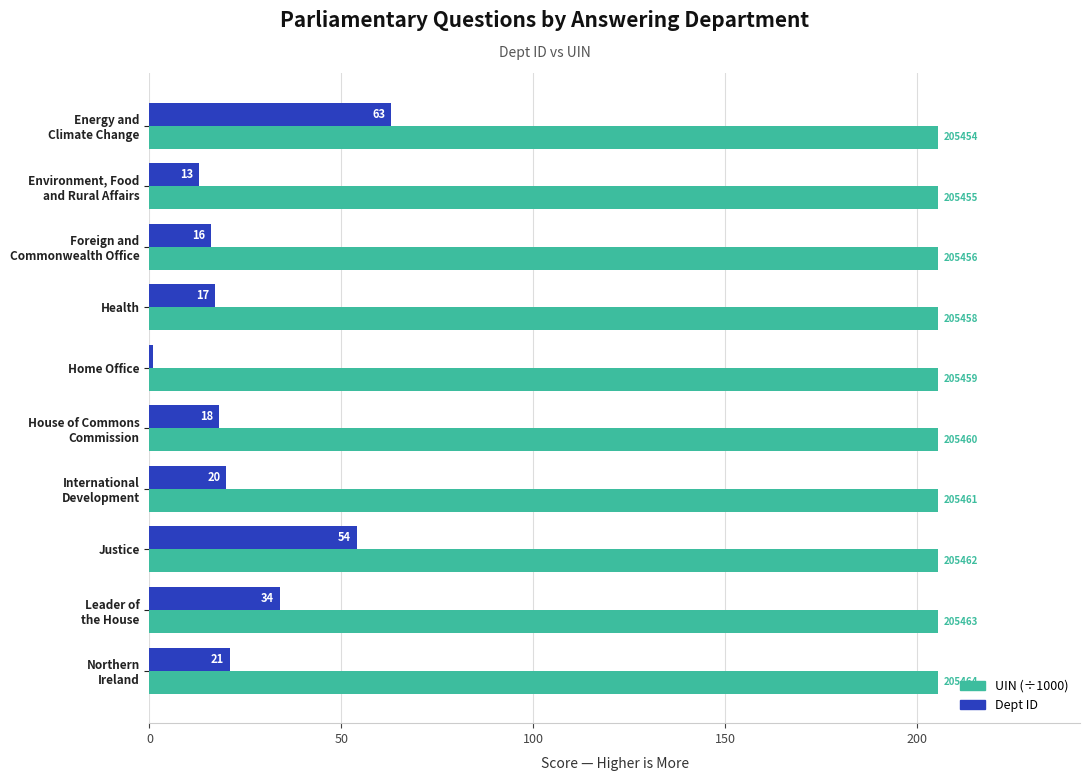

Reading left to right, transcribe all the data shown in this chart.

UIN (÷1000): 205.5	205.5	205.5	205.5	205.5	205.5	205.5	205.5	205.5	205.5
Dept ID: 63.0	13.0	16.0	17.0	1.0	18.0	20.0	54.0	34.0	21.0